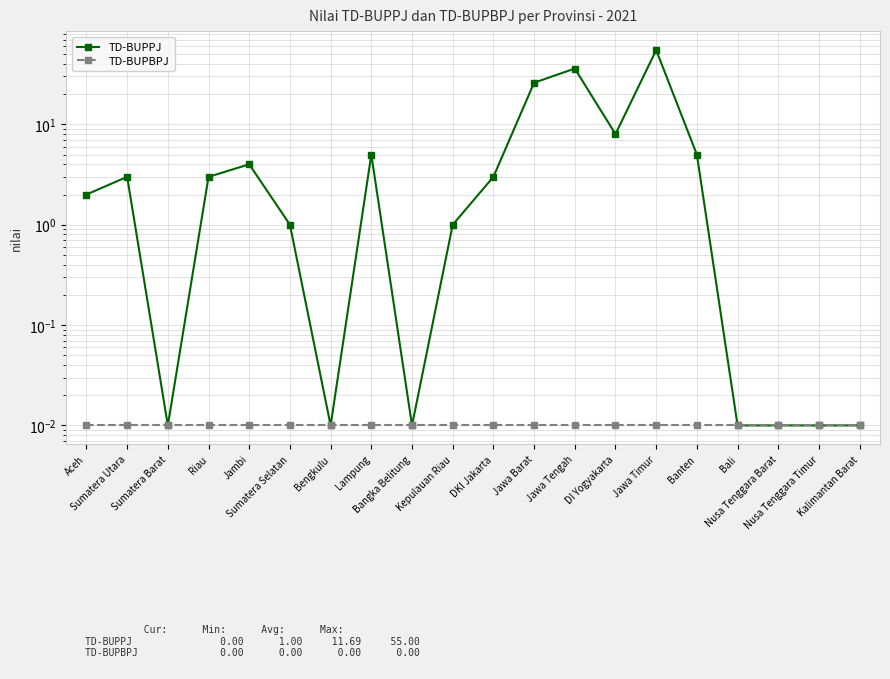

At which label does TD-BUPPJ reach its peak?

Jawa Timur